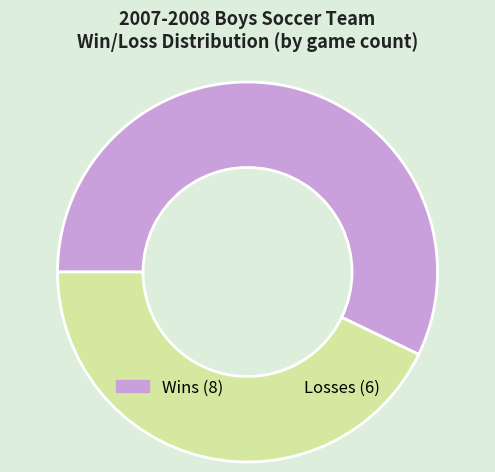

Does any single category account for the majority?

Yes